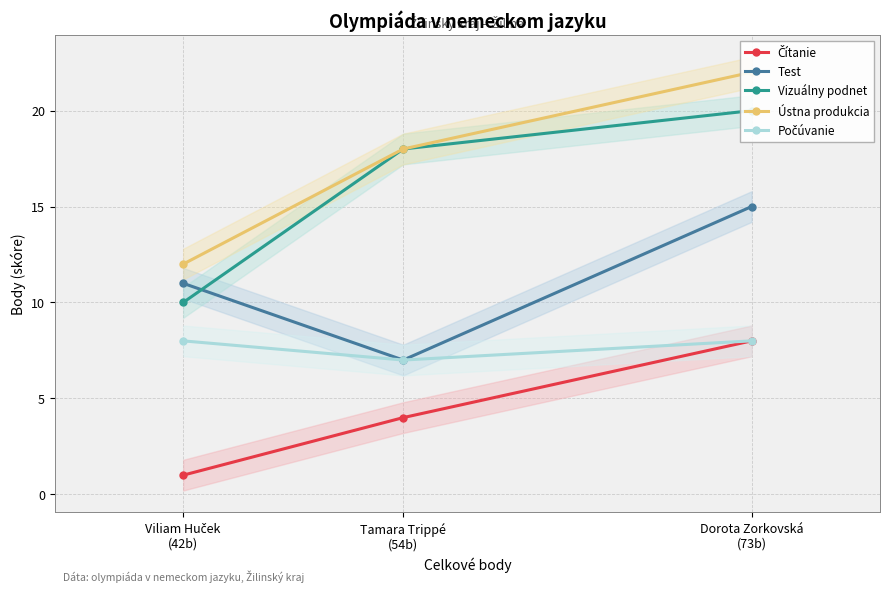

Which series has the widest spread of values?

Vizuálny podnet